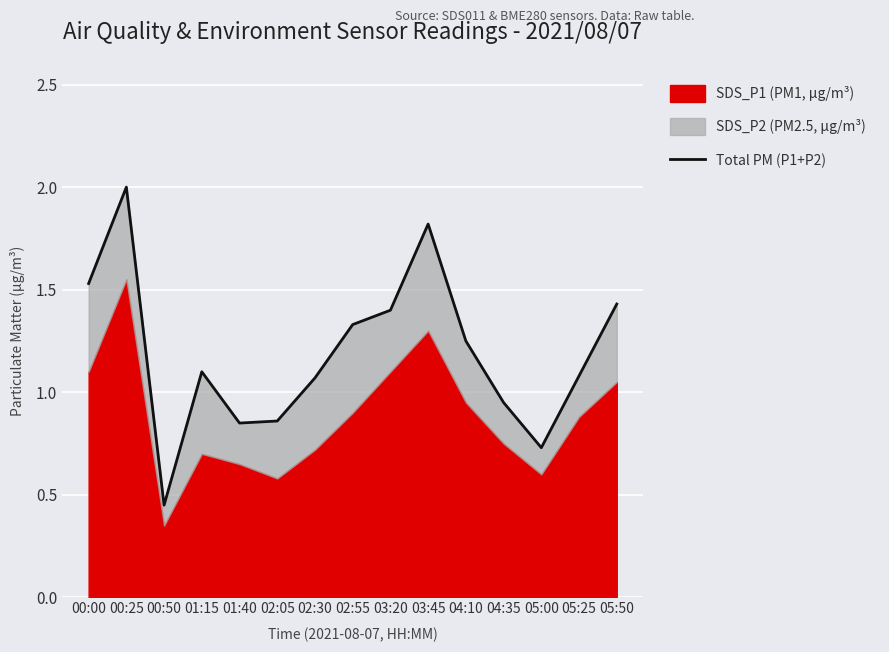

How many interior local peaks (higher than both neighbors) does the data have?

3